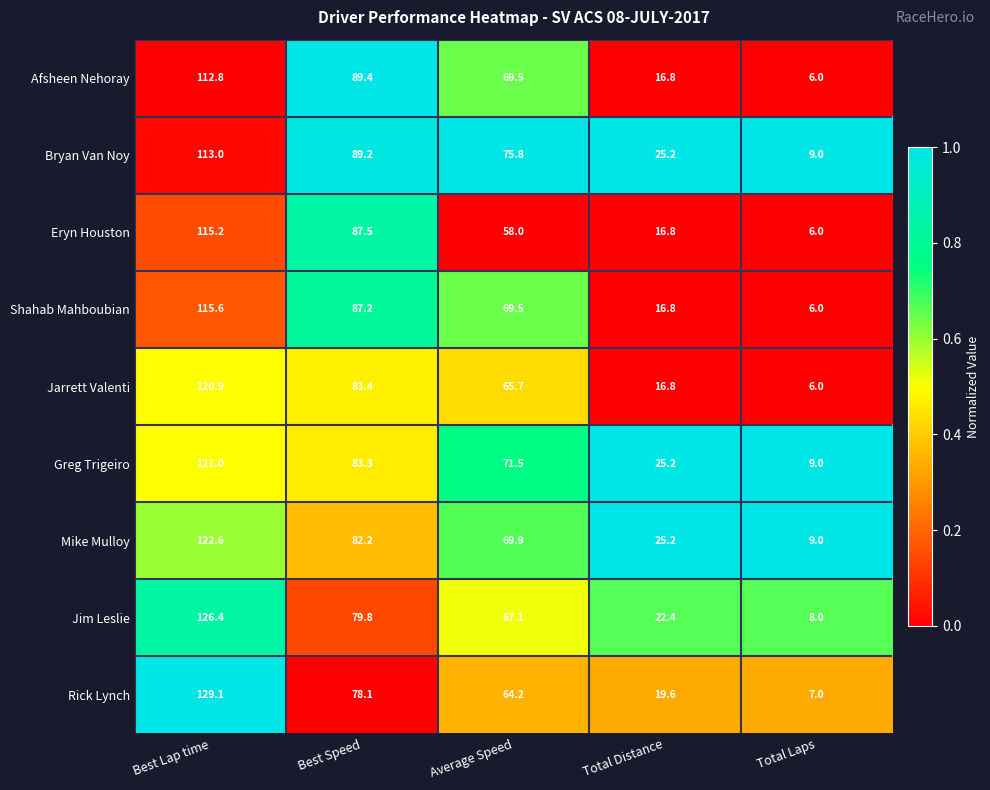

What is the spread (max minus min) of values at Average Speed?

17.8